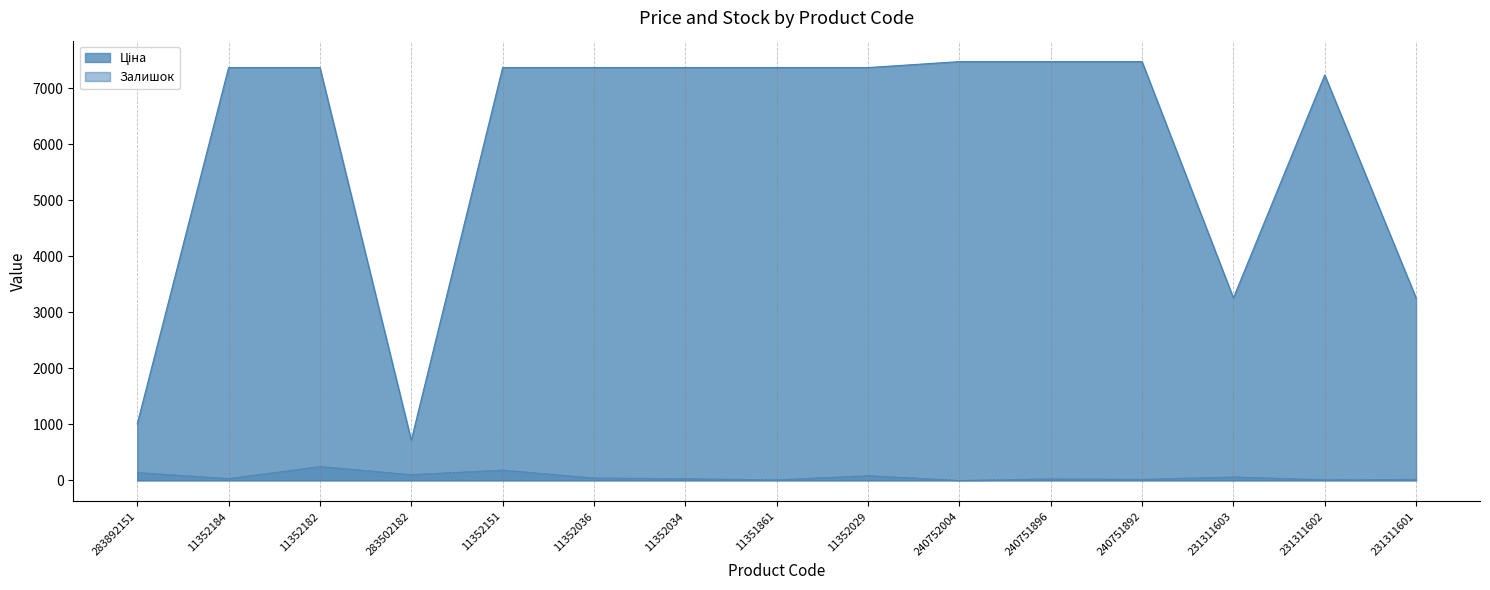

At how many categories does at least one series exceed 6459?

11